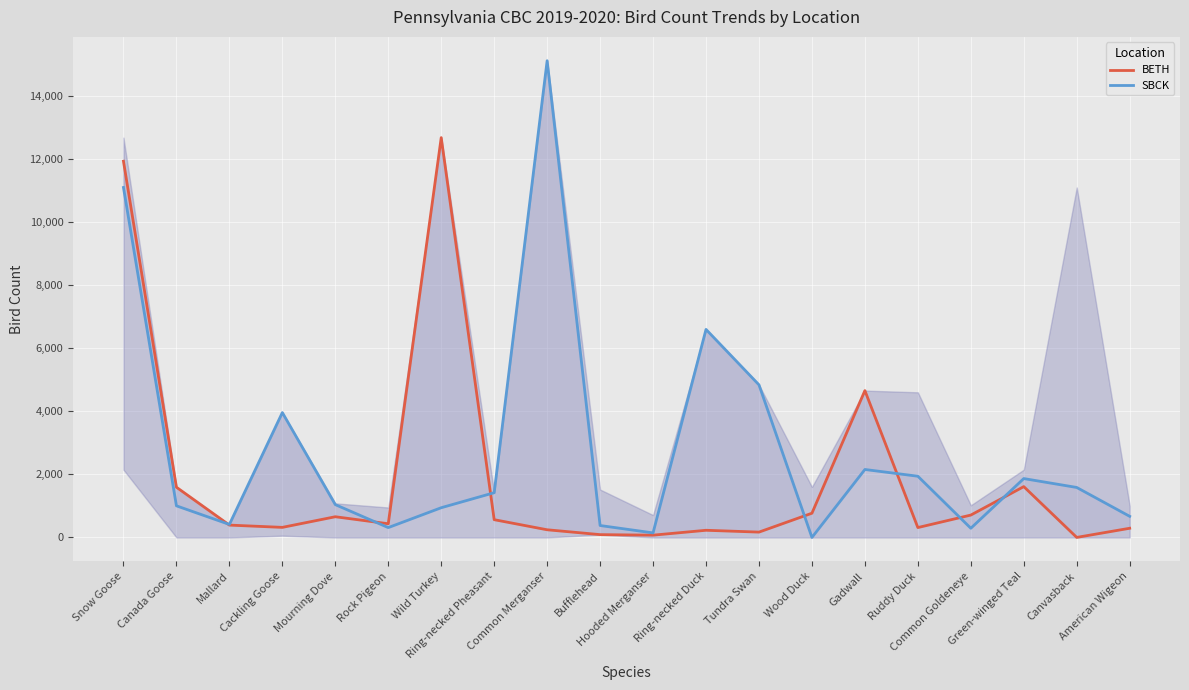

Which label corresponds to the largest value in the chart?

Common Merganser